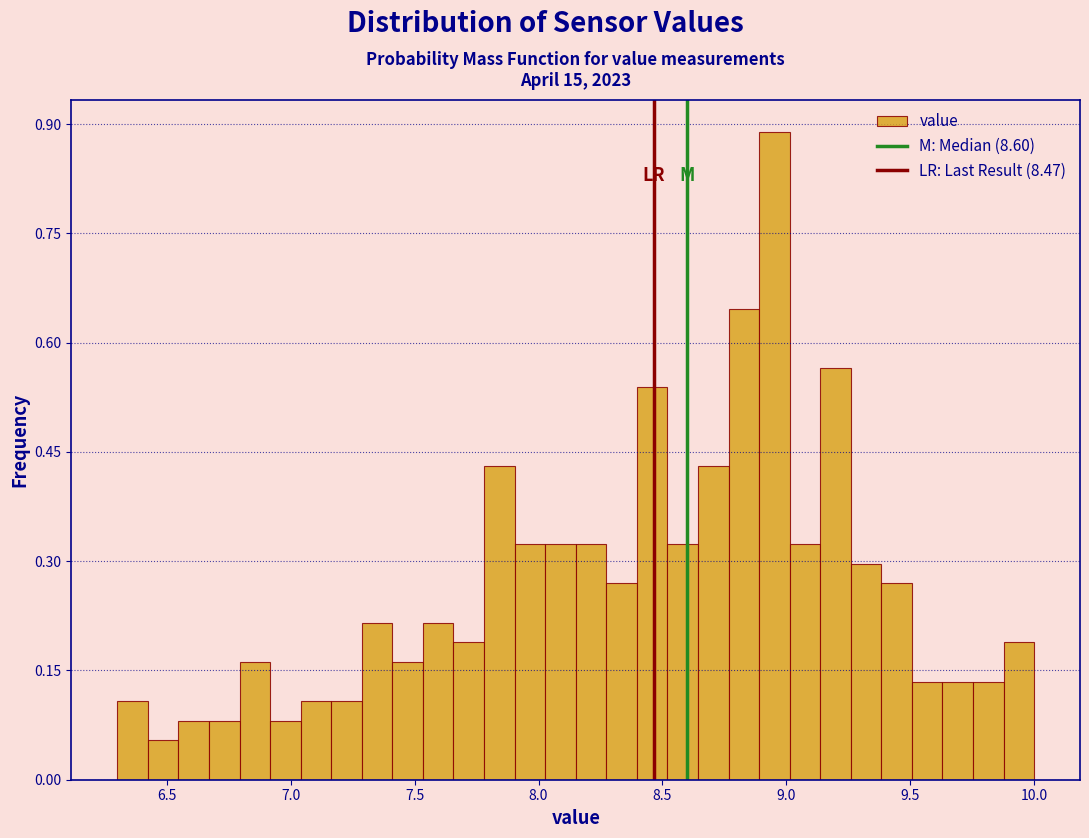

Around what value on the x-axis is the tallest bar? Give the approximate position of its centre, as read against the axis.

8.95